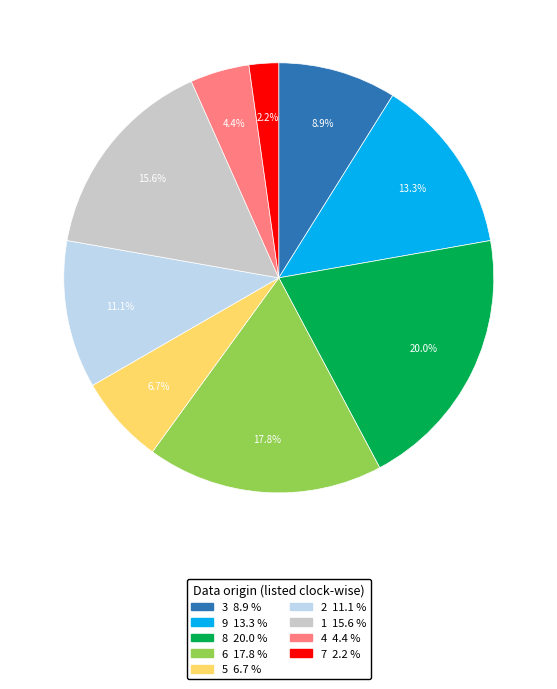

The 2 slice represents 1% of the pie. True or false?

False